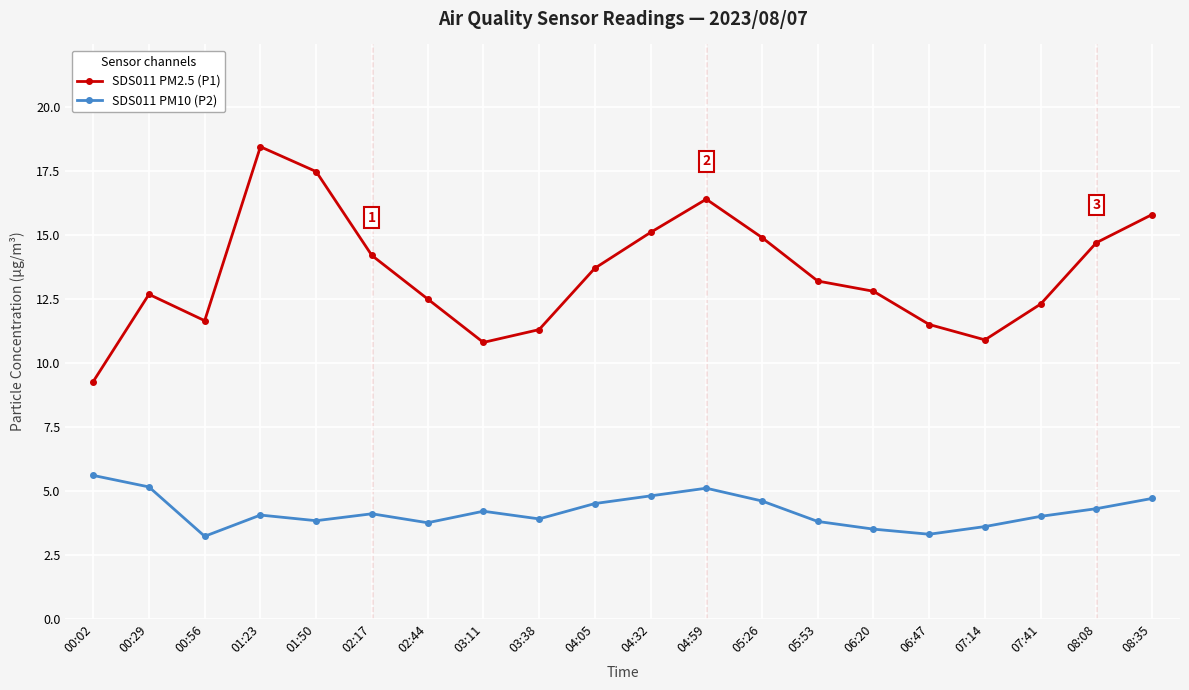

What is the highest value of the SDS011 PM10 (P2) series?

5.6